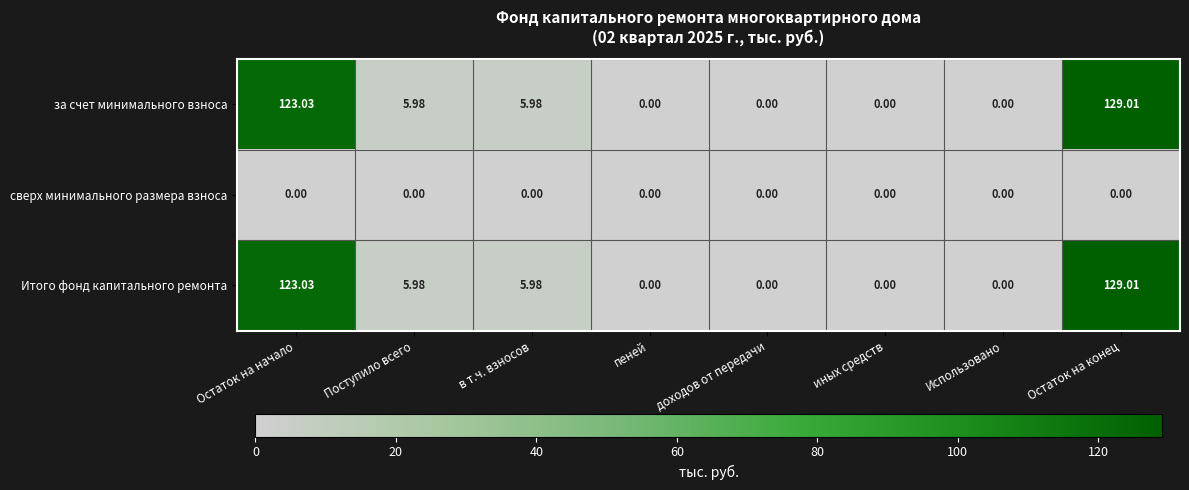

Is the value of сверх минимального размера взноса at Поступило всего greater than the value of Итого фонд капитального ремонта at Остаток на конец?

No